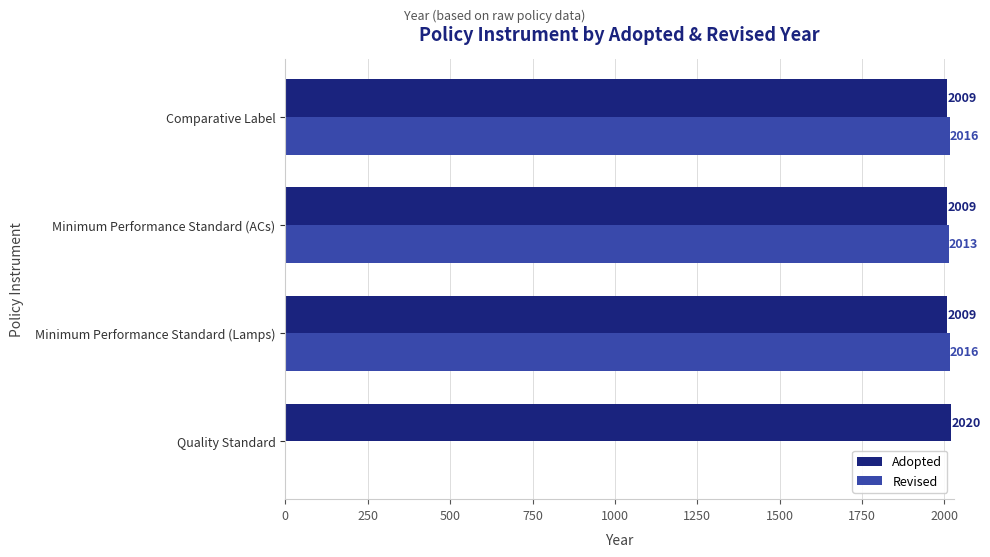

Which series changed the most between Quality Standard and Comparative Label?

Revised